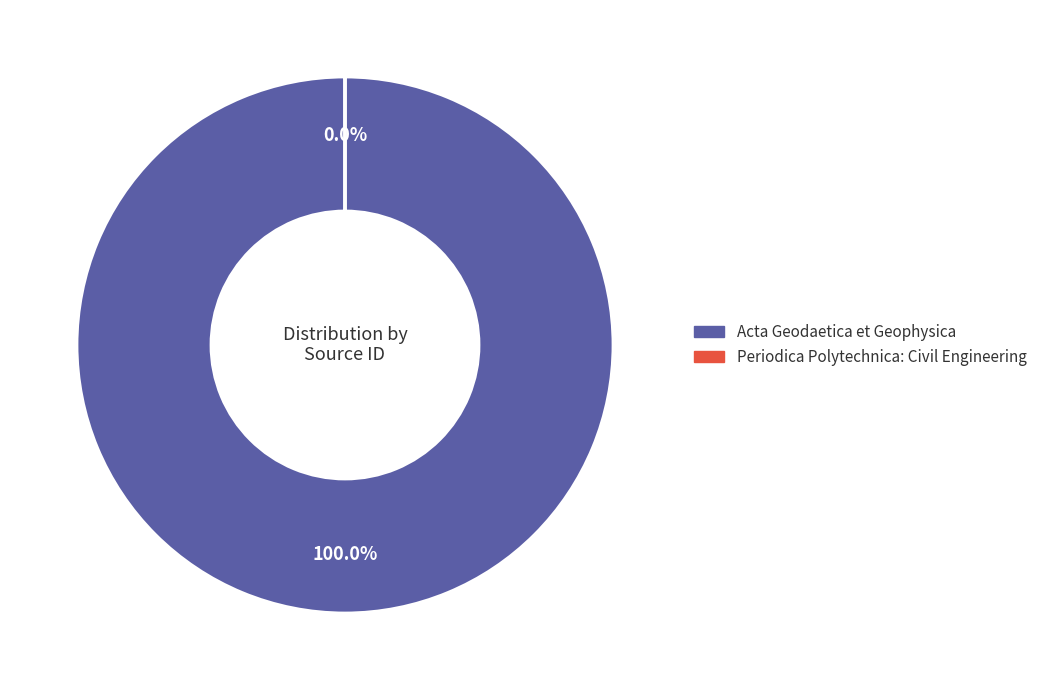

True or false: Acta Geodaetica et Geophysica accounts for 99% of the total.

False